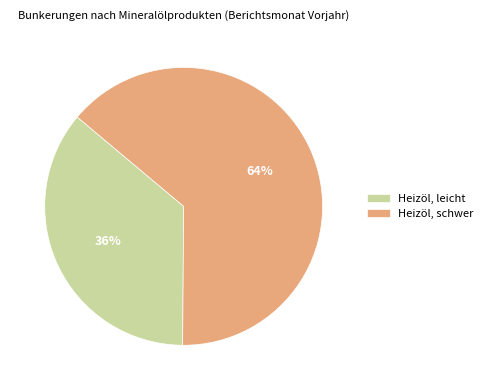

True or false: Heizöl, schwer accounts for 70% of the total.

False